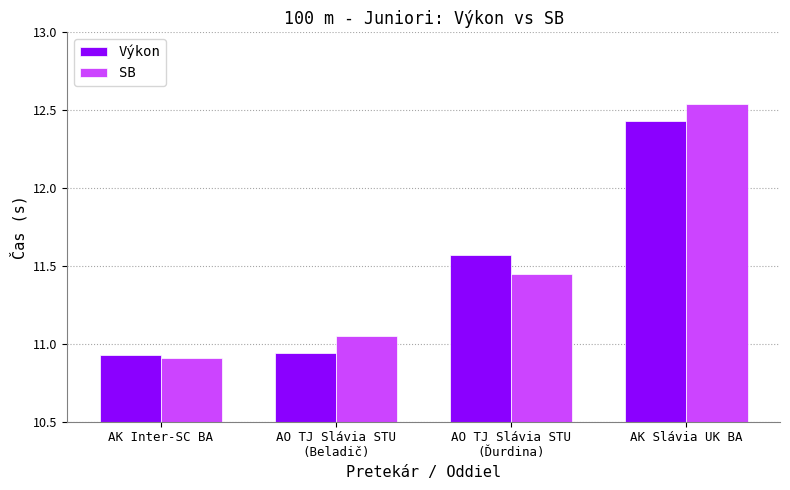

How many bars are there in each group?

2